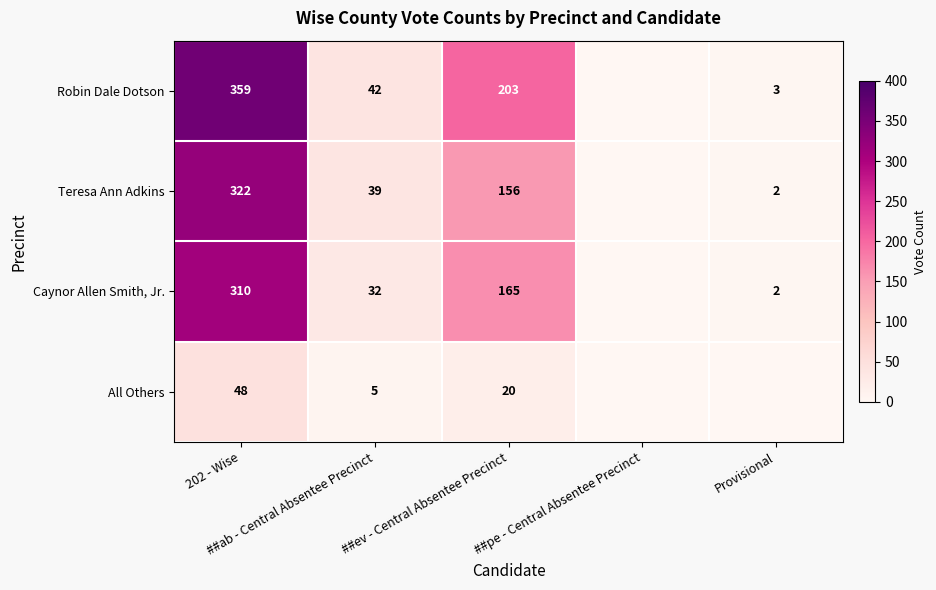

Which category has the highest value in the Caynor Allen Smith, Jr. series?

202 - Wise